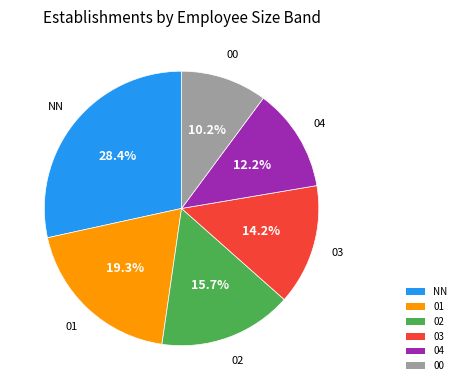

To the nearest percent, what is the average slice percentage?

17%